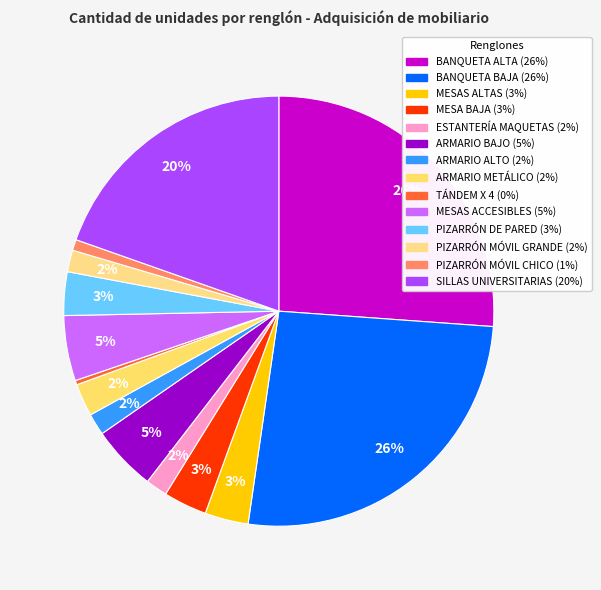

To the nearest percent, what is the average slice percentage?

7%